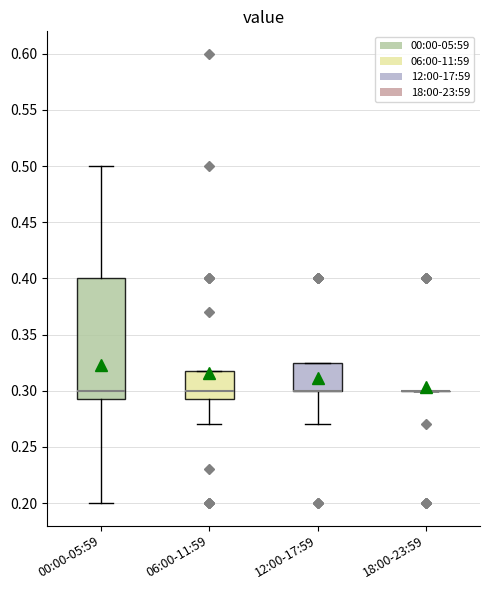

Comparing the boxes themselves (not the whiskers), which one is the tallest?

00:00-05:59